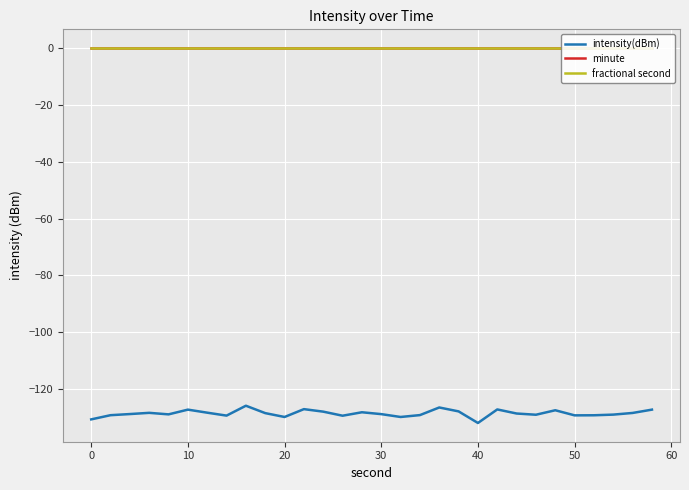

True or false: intensity(dBm) has a value of -129.3 at 50.

True